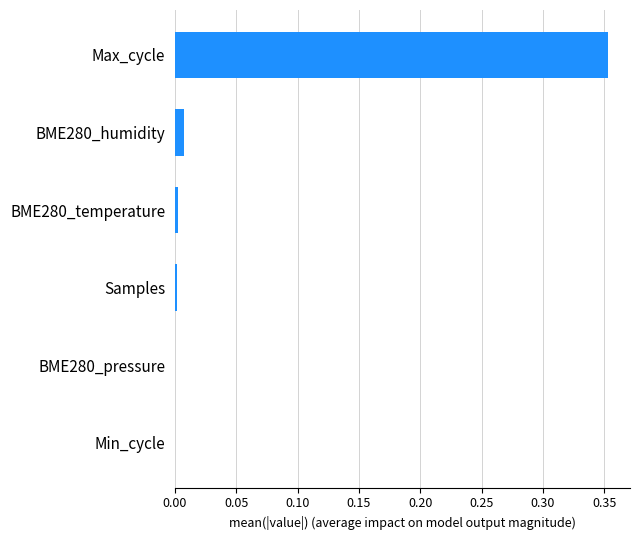

Are the bars horizontal?

Yes